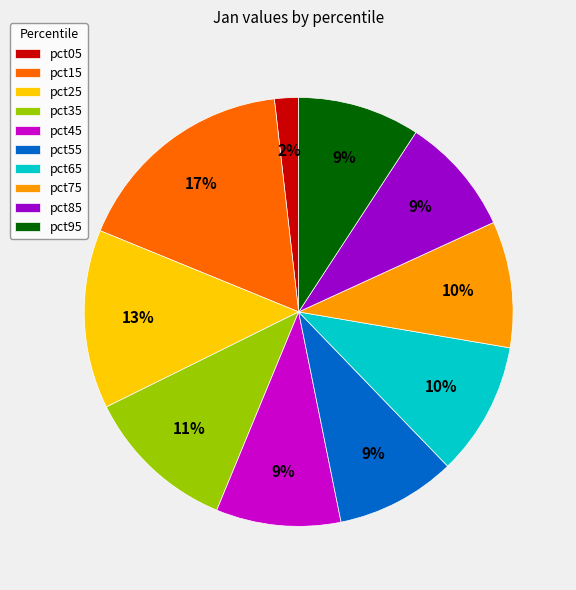

What percentage is the pct95 slice, to the nearest percent?

9%